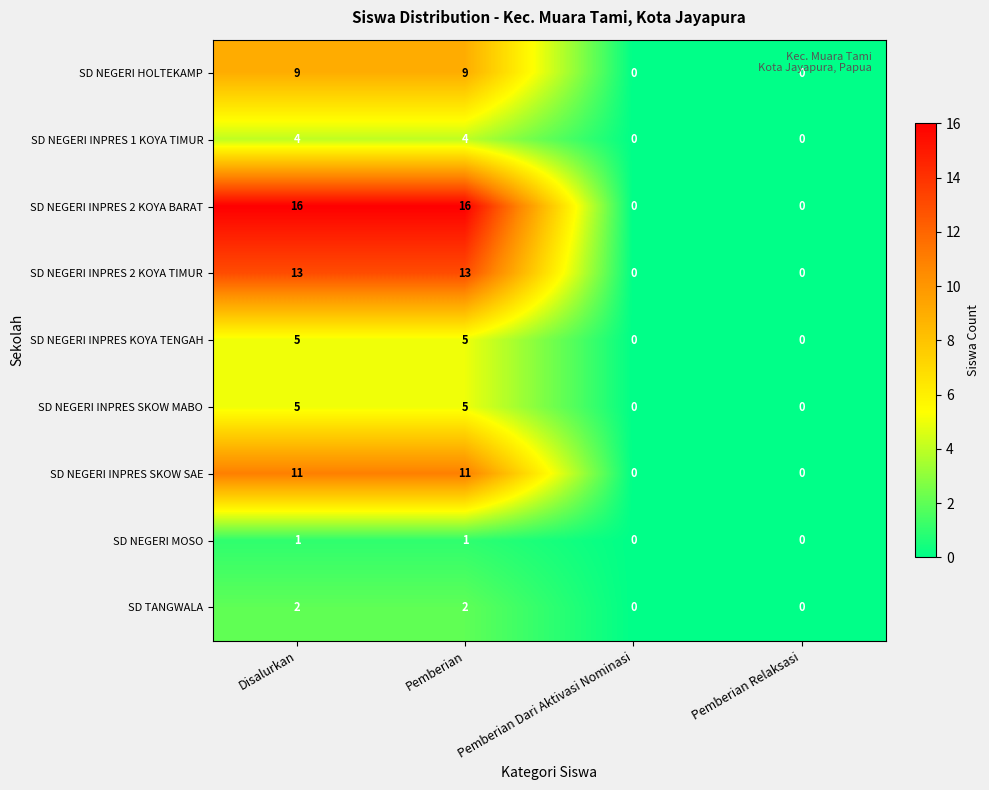

Between Disalurkan and Pemberian Relaksasi, which series saw the biggest shift?

SD NEGERI INPRES 2 KOYA BARAT